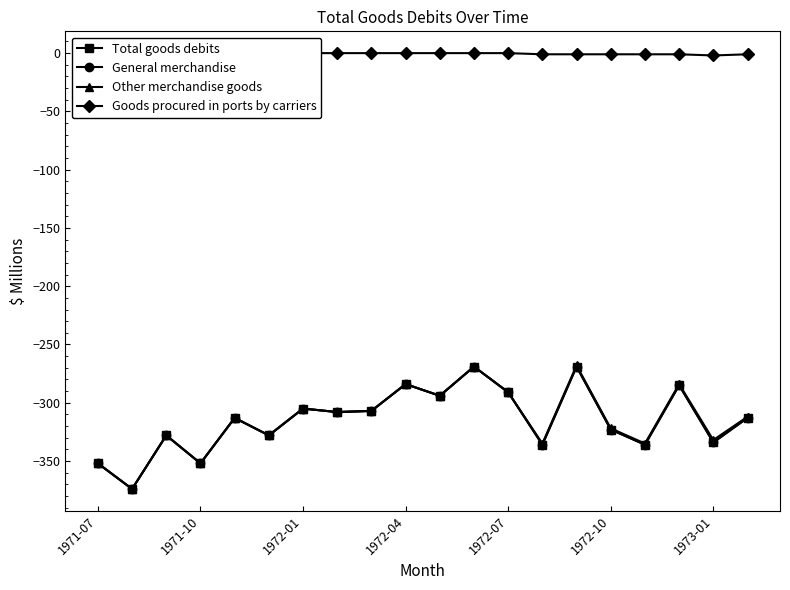

The Total goods debits series shows -313 at 19. True or false?

True